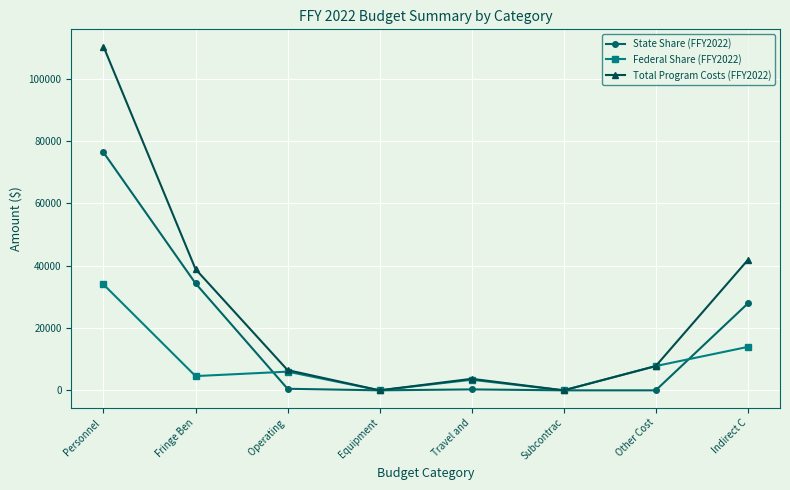

What is the greatest value displayed?

110410